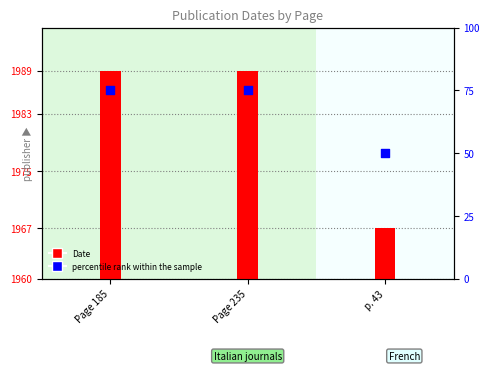

What is the change in value from Page 235 to p. 43?

-25